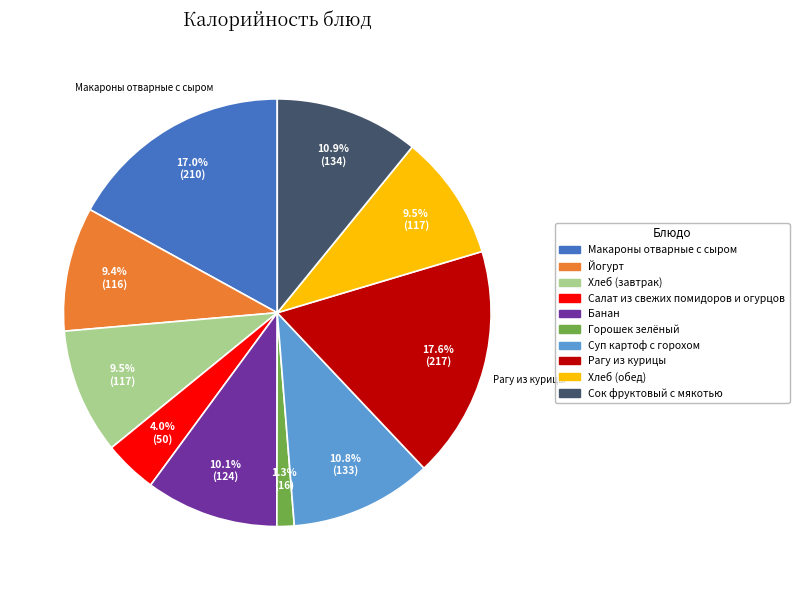

How many segments does this pie chart have?

10